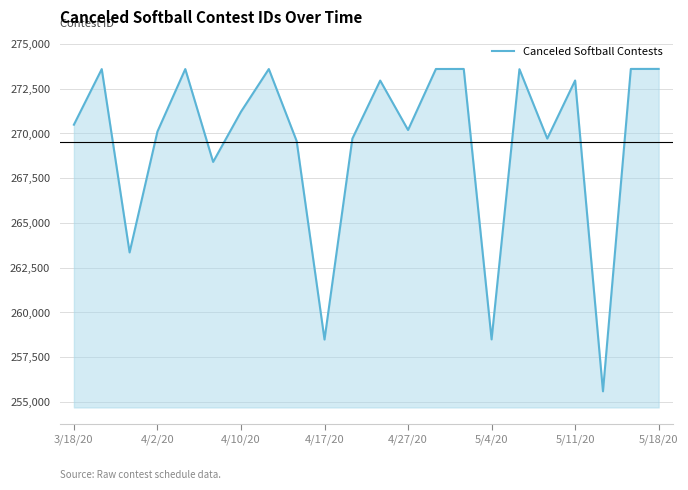

What is the smallest value displayed?

255593